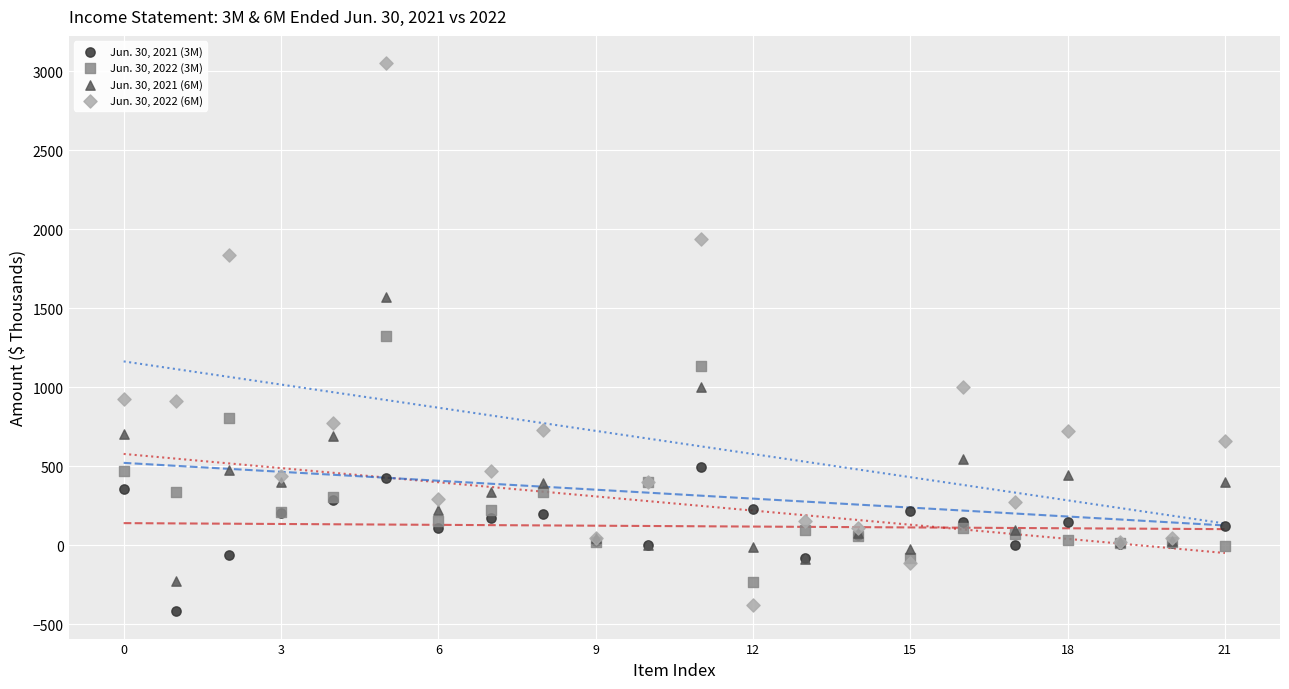

Which series has the largest Y range (max minus min)?

Jun. 30, 2022 (6M)